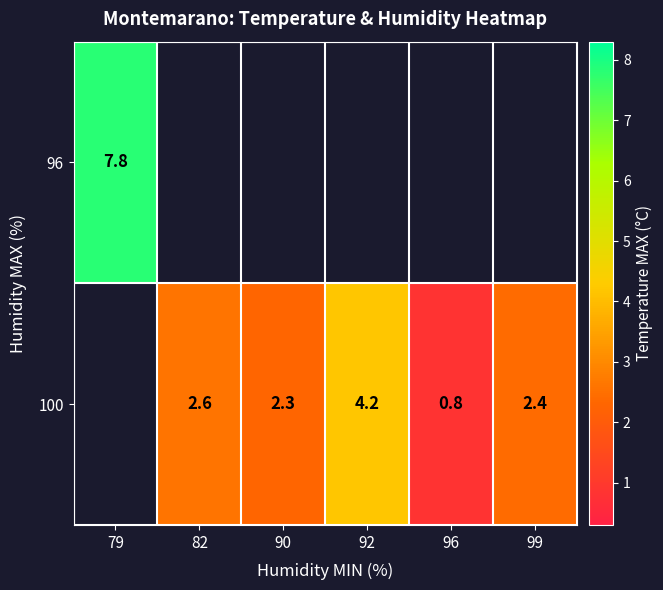

Which series has the widest spread of values?

row_0